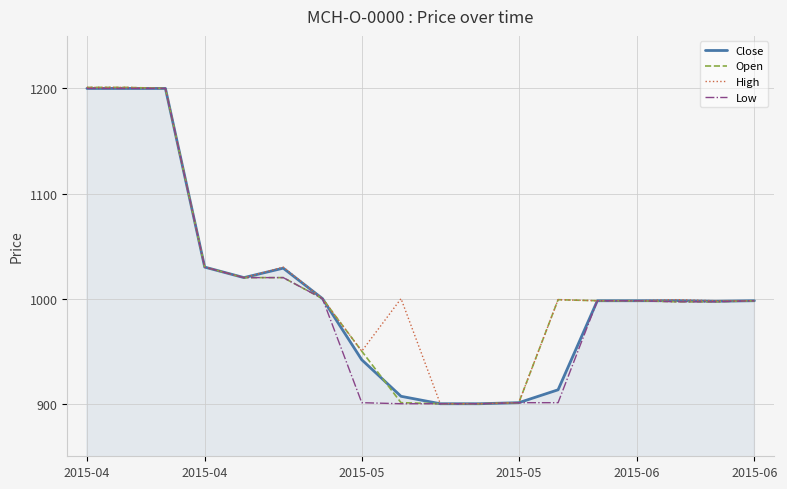

What is the maximum value shown in the chart?

1201.0